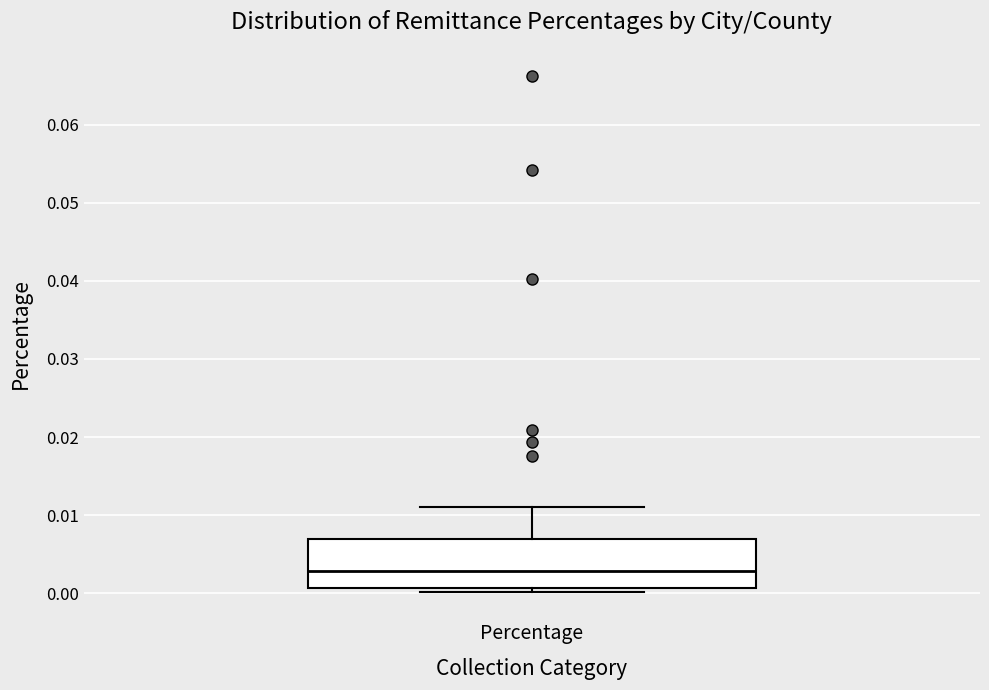

Read this box plot against the y-axis: the position of the median line, the range covered by the box, and the ends of both whiskers. The values are not printed on the chart, so give them approximately, as read against the axis.

median 0.003, box 0.001 to 0.007, whiskers 0.000 to 0.011